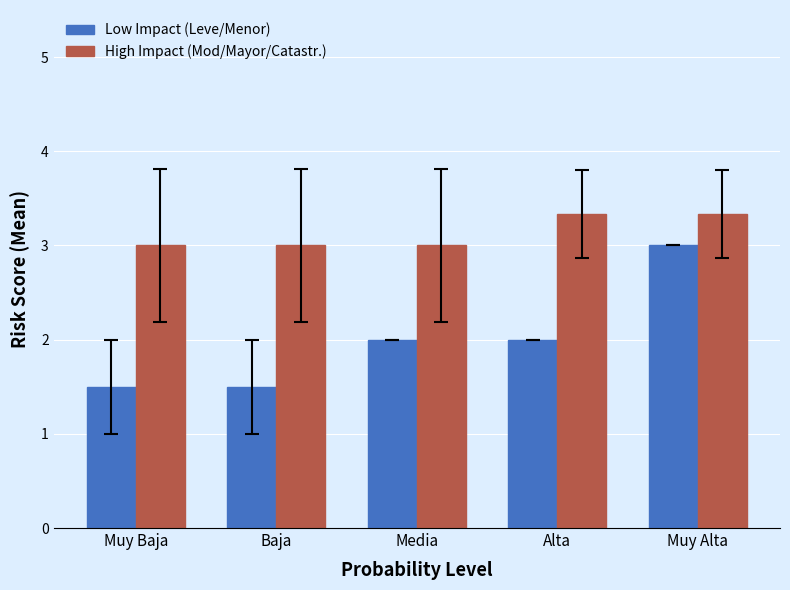

What is the maximum value shown in the chart?

3.3